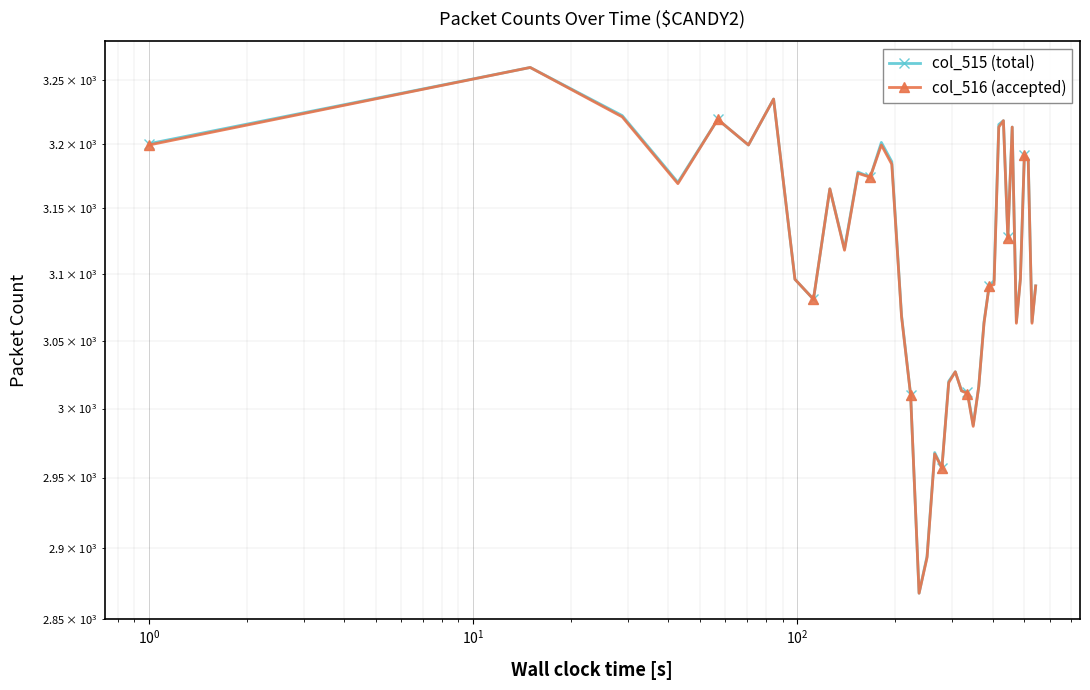

What is the difference between the maximum and minimum values in the col_516 (accepted) series?

392